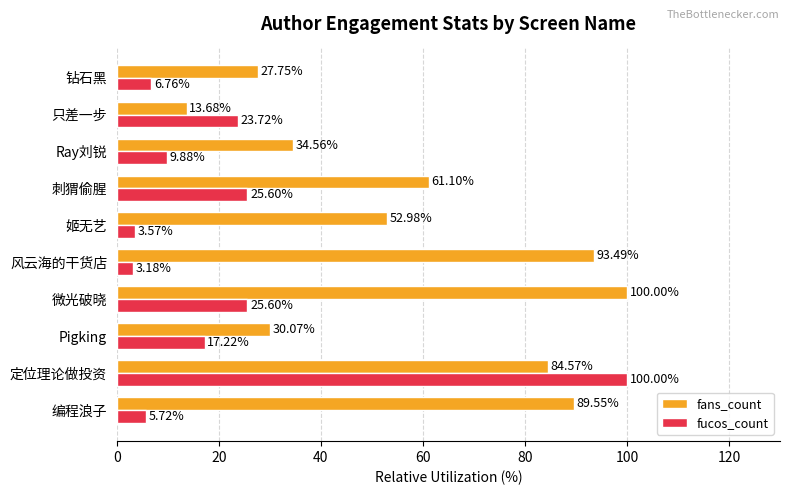

What is the sum of the fucos_count values at 定位理论做投资 and Pigking?

117.2